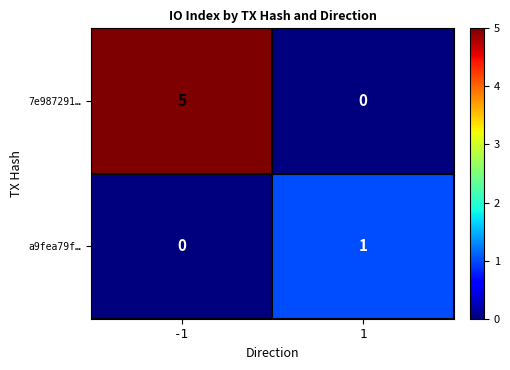

Read the 7e987291… value at -1.

5